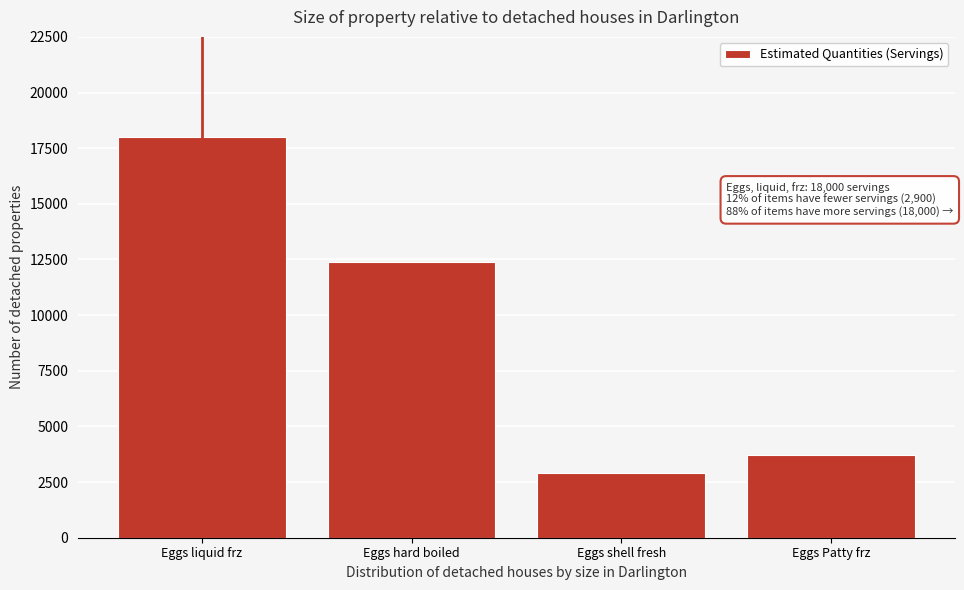

Reading left to right, what are all the values shown in this chart?

18000	12400	2900	3700